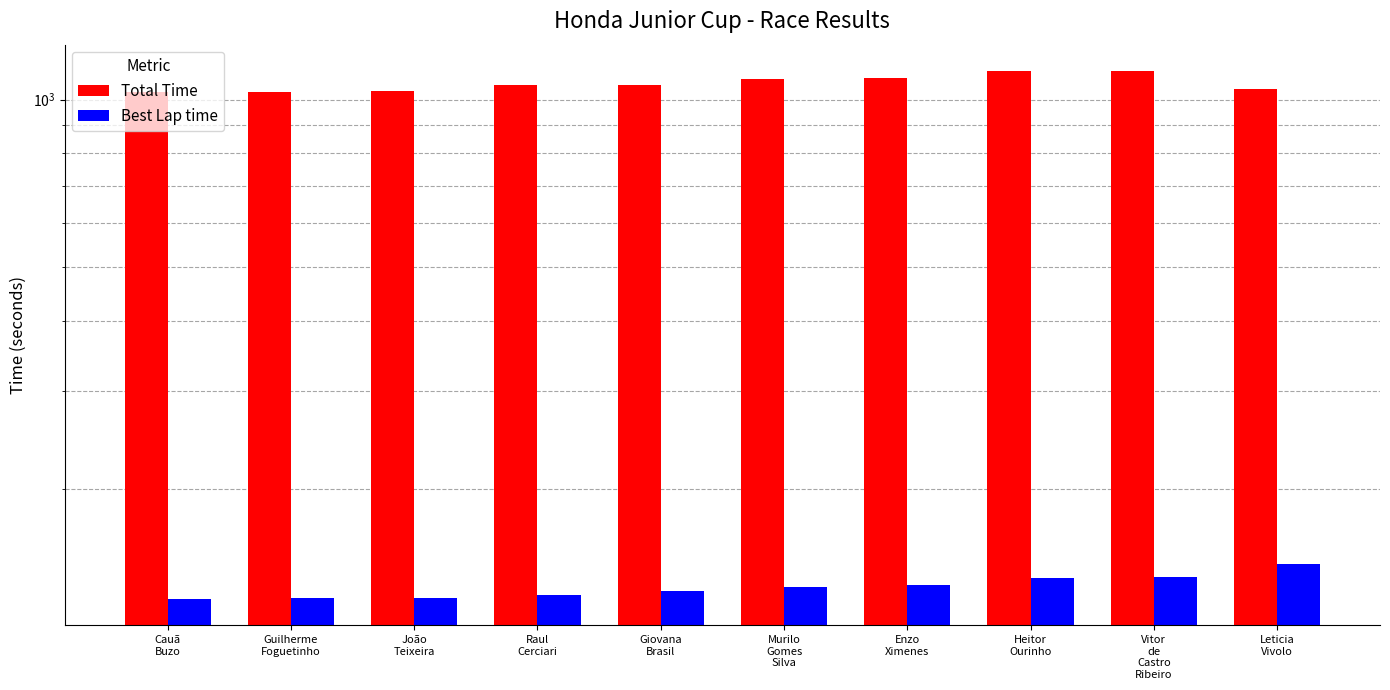

What is the average value of the Best Lap time series?

133.2